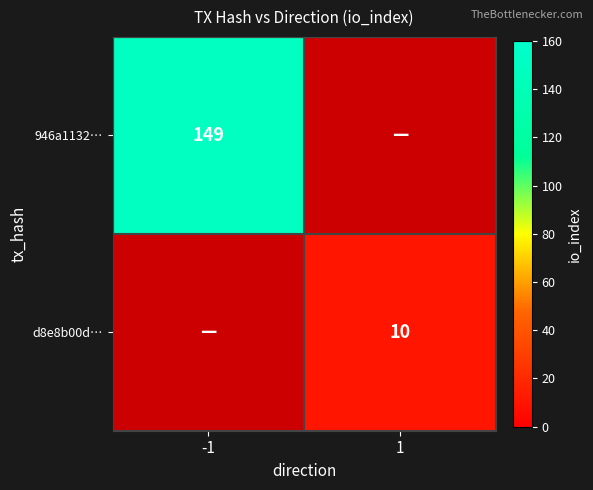

The value of d8e8b00d… at 1 is 3. True or false?

False